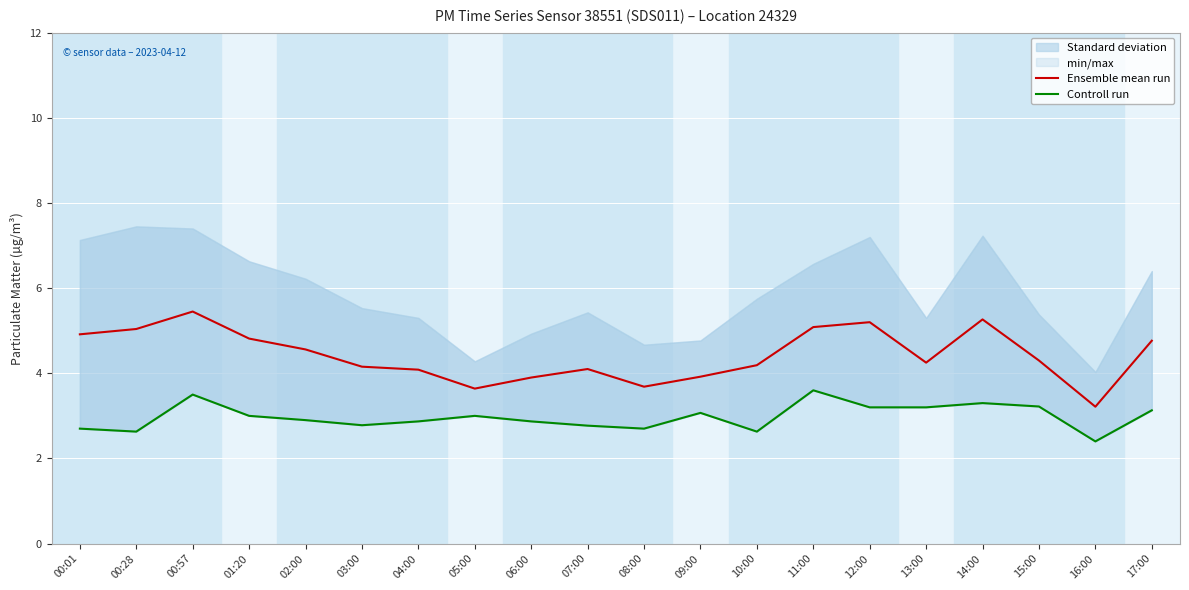

What is the label of the 11th point from the left?

08:00